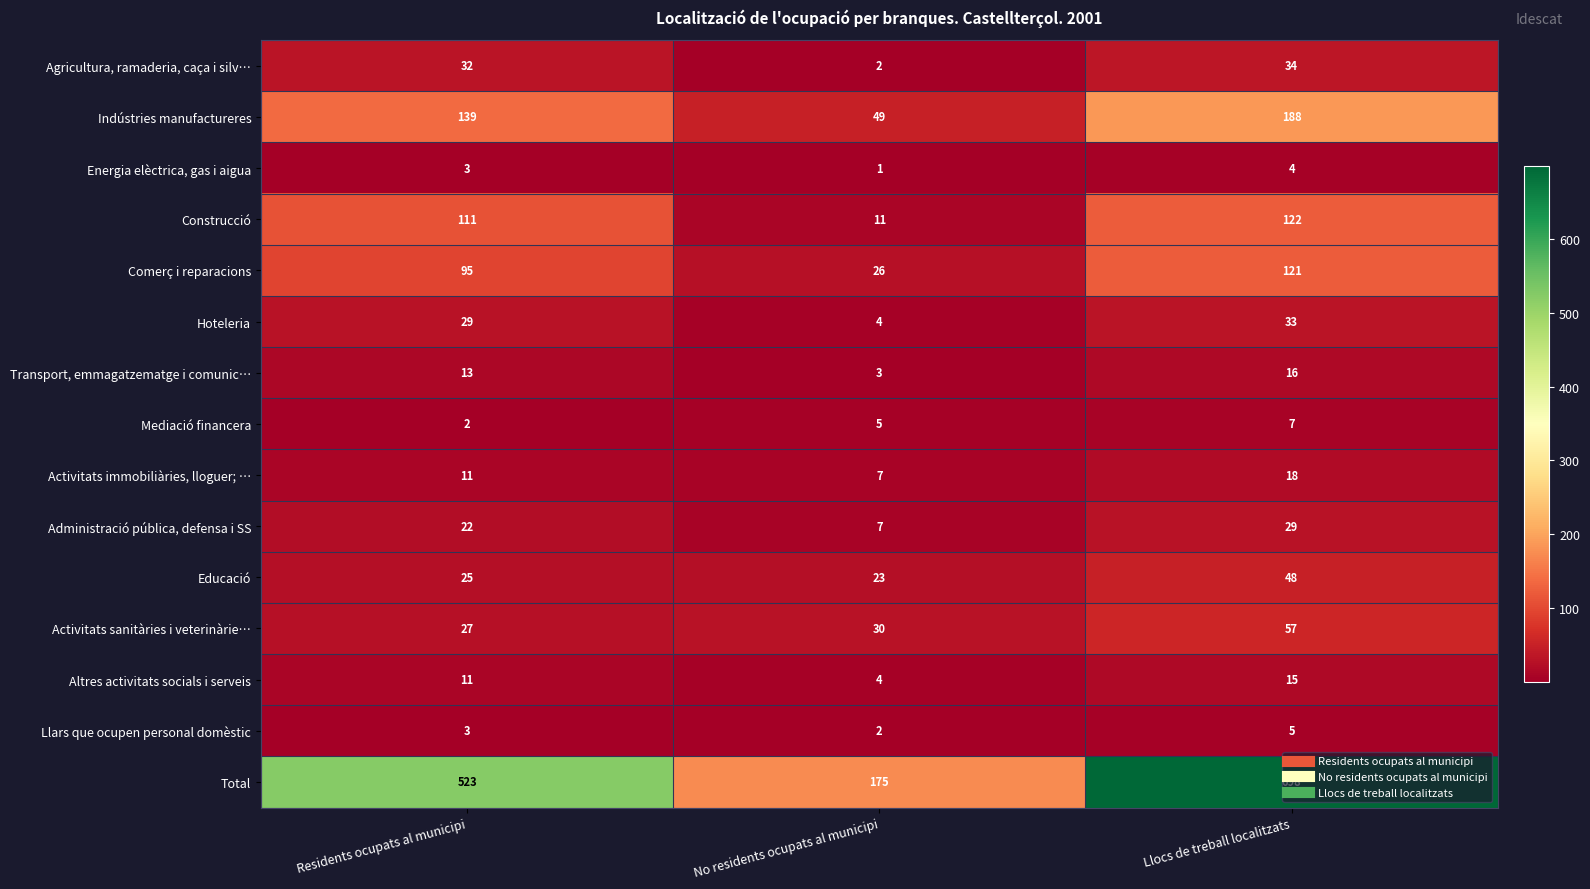

What is the difference between the maximum and second lowest values in the Activitats immobiliàries, lloguer; … series?

7